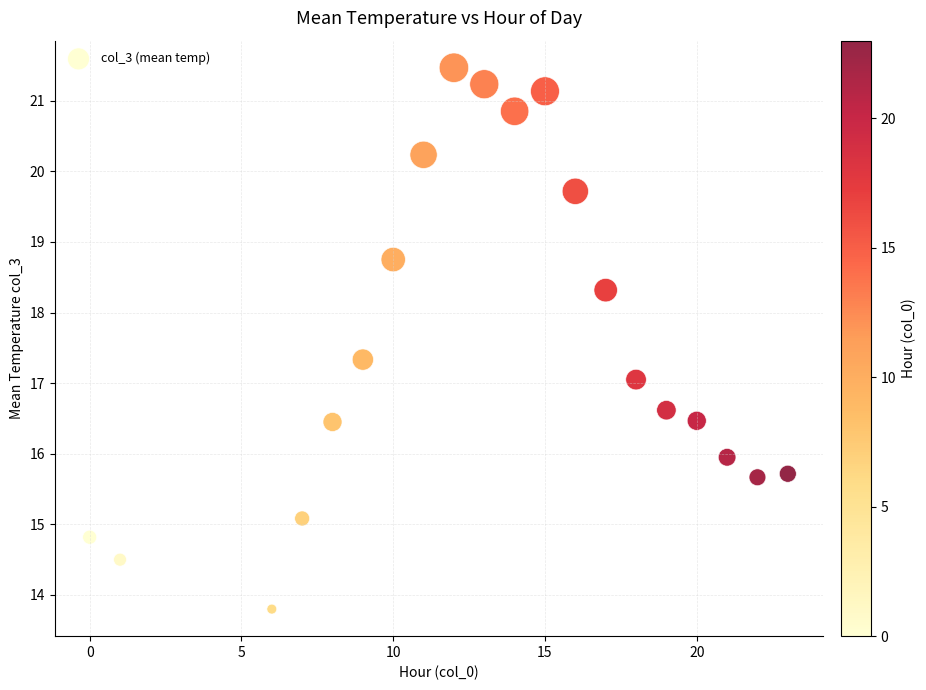

What is the range of X values (max minus min)?

23.0